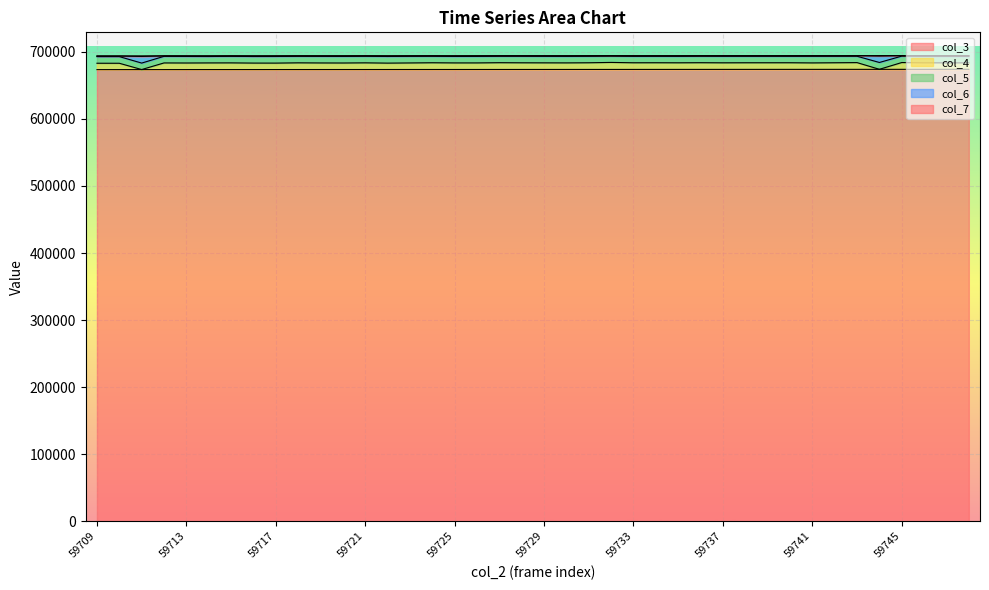

What is the average value of the col_6 series?

692938